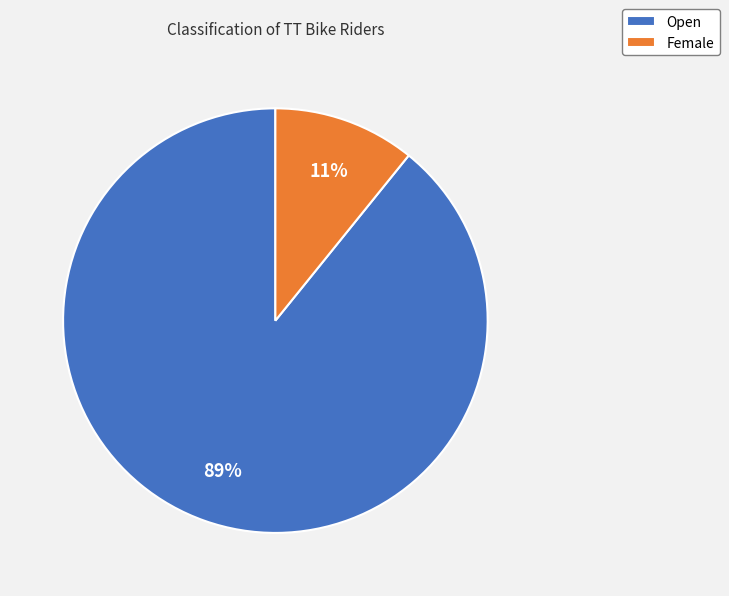

Is the sum of Open and Female greater than half?

Yes